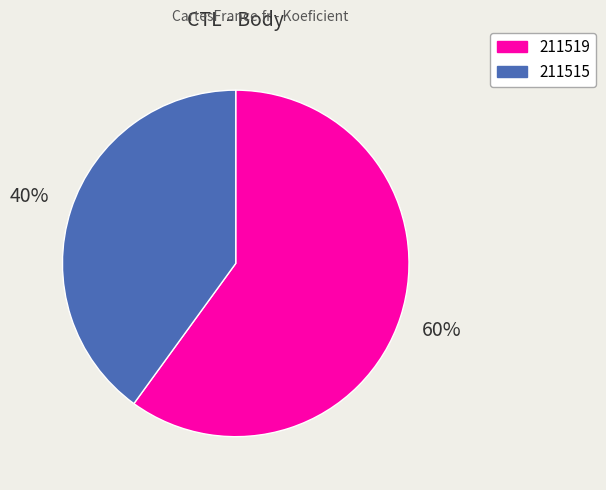

Rank the categories by value from highest to lowest.

211519, 211515